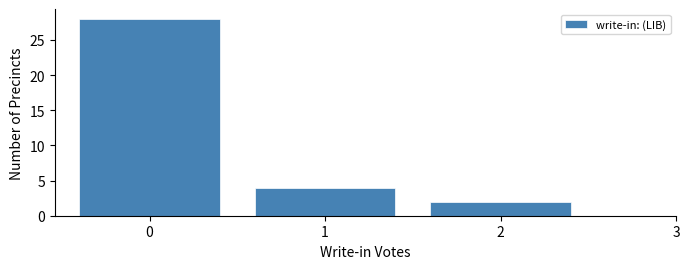

Reading left to right, extract all data points from this chart.

28	4	2